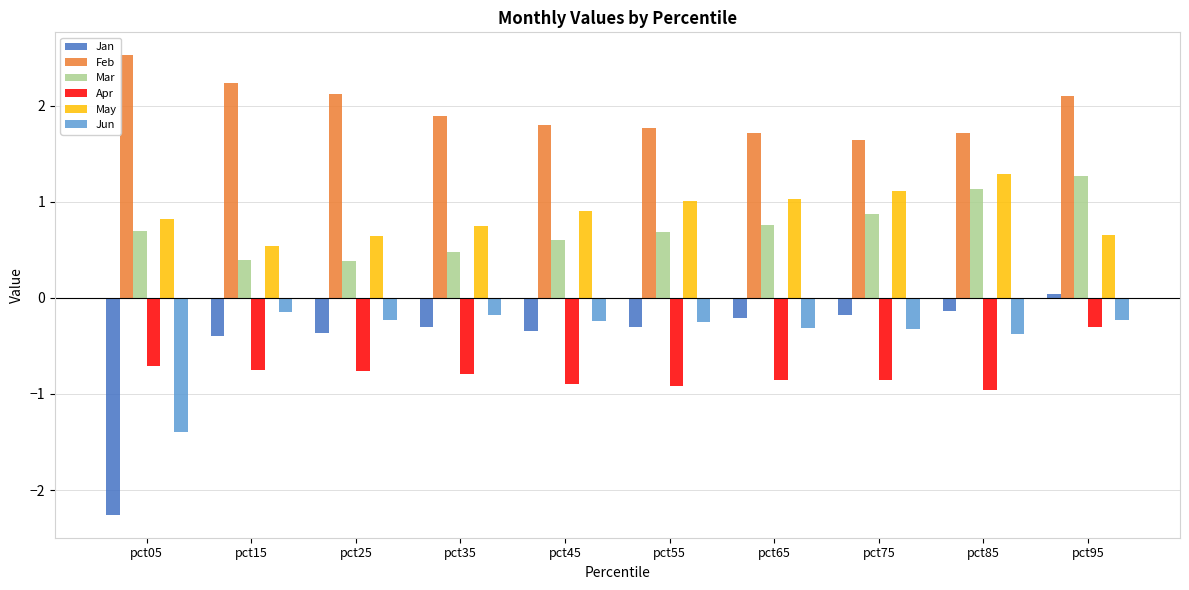

At which label does Feb reach its minimum?

pct75